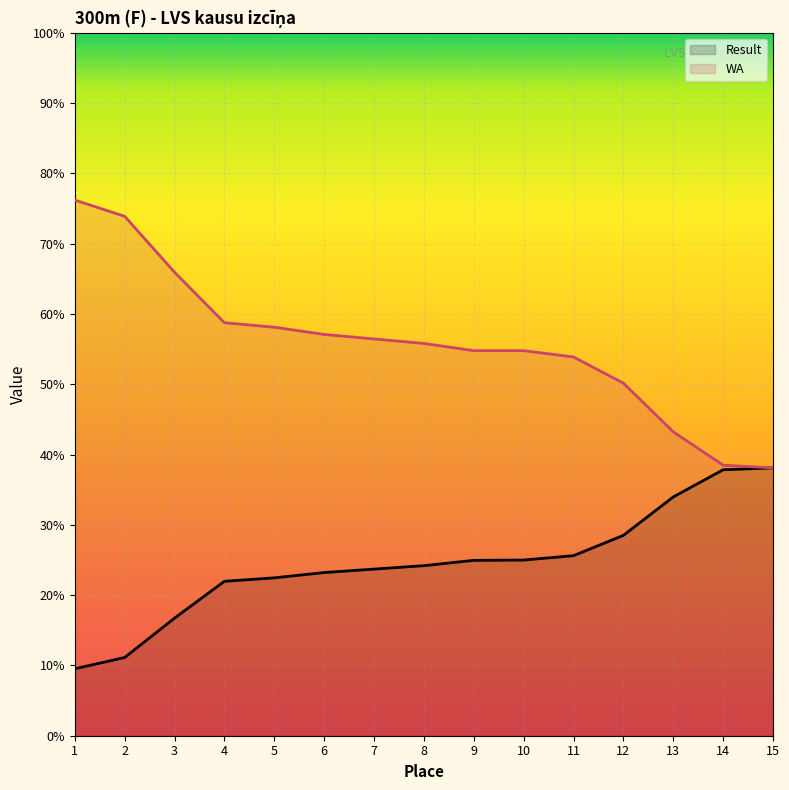

Reading right to left, transcribe all the data shown in this chart.

Result: 15=400.0	14=397.2	13=356.6	12=299.2	11=268.9	10=262.4	9=261.9	8=254.0	7=248.8	6=243.7	5=235.8	4=230.6	3=175.6	2=116.8	1=100.0
WA: 15=400.0	14=404.0	13=453.9	12=526.6	11=565.7	10=575.1	9=575.1	8=585.9	7=592.6	6=599.3	5=610.1	4=616.8	3=692.3	2=775.8	1=800.0